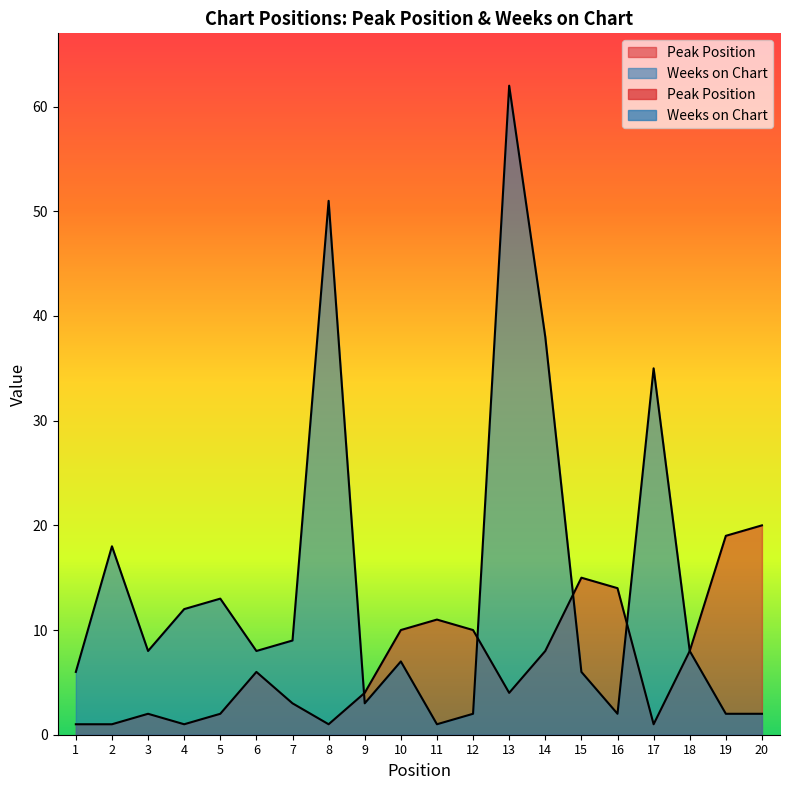

The value of Peak Position at 19 is 19. True or false?

True